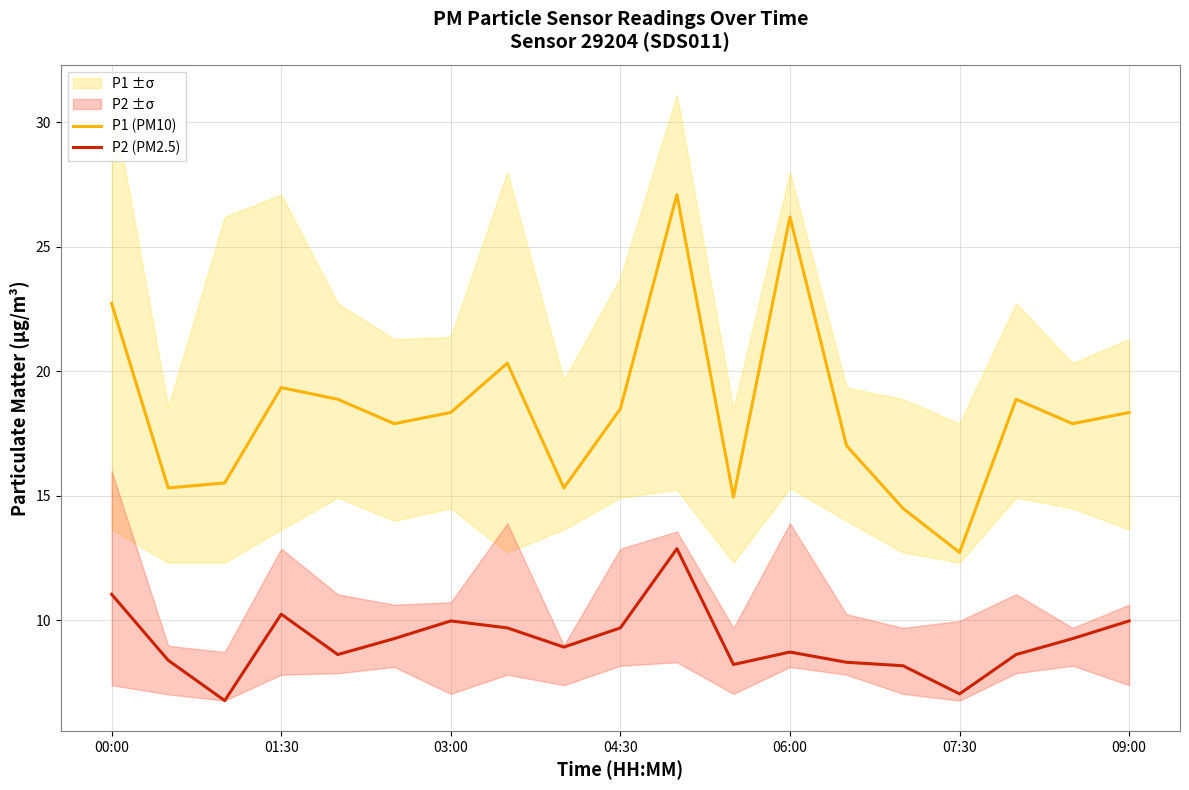

True or false: P1 (PM10) and P2 (PM2.5) cross at least once.

False